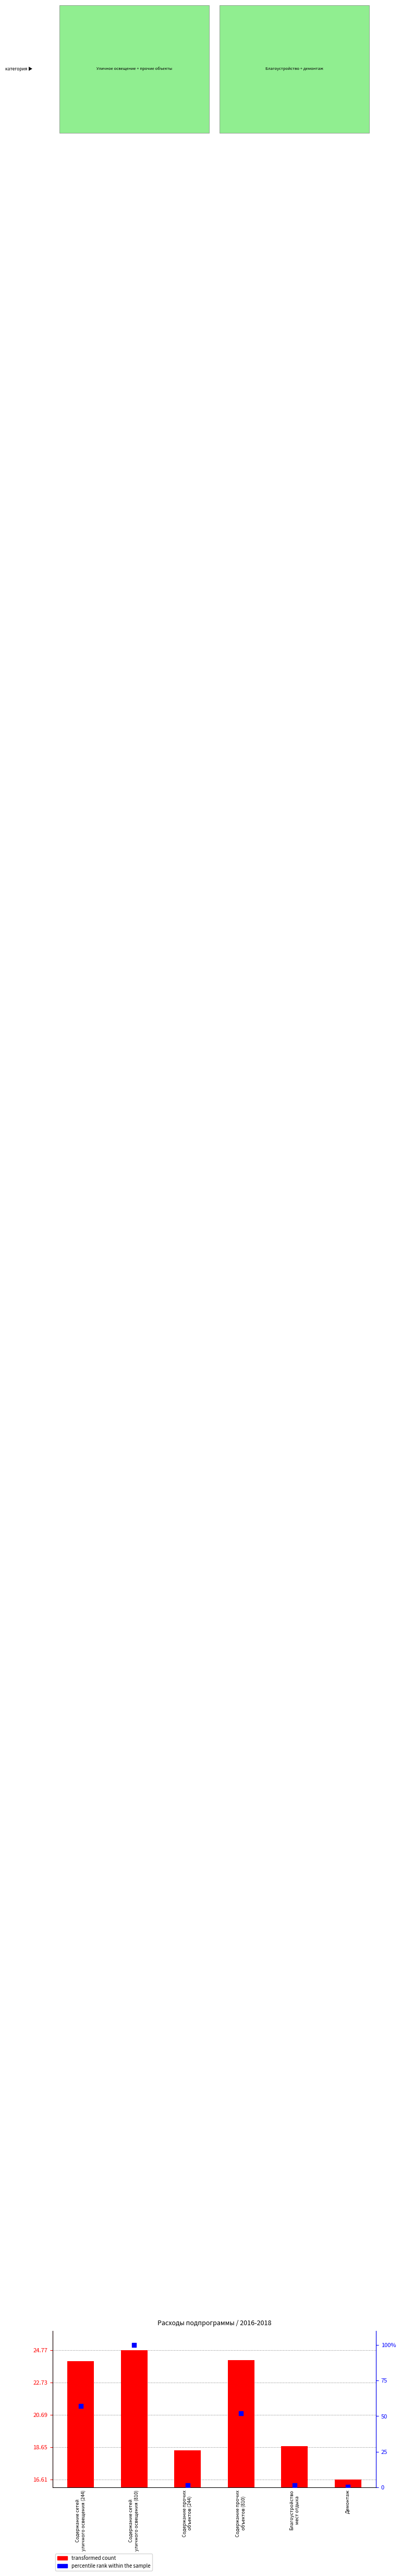

What are all the series names shown in the legend?

transformed count, percentile rank within the sample